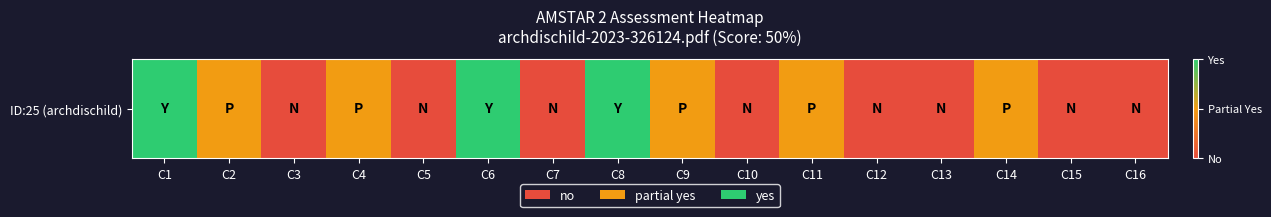

Reading right to left, what are all the values shown in this chart?

0	0	1	0	0	1	0	1	2	0	2	0	1	0	1	2